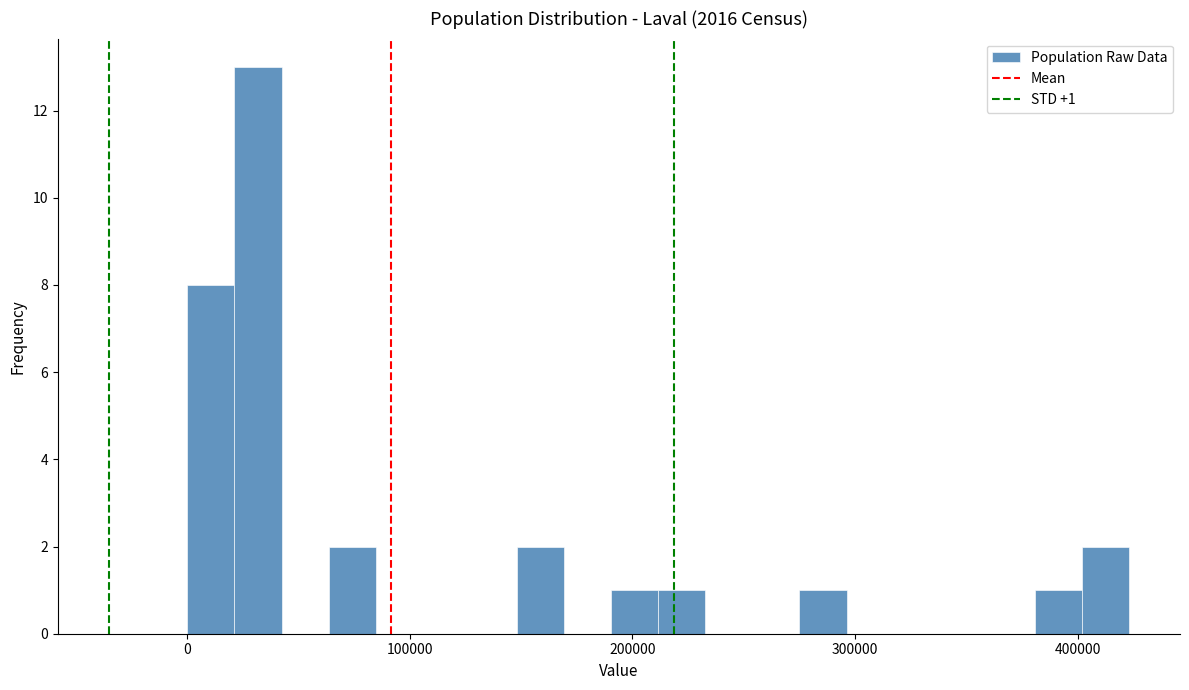

Read against the x-axis, roughly where is the centre of the tallest bar?

30000